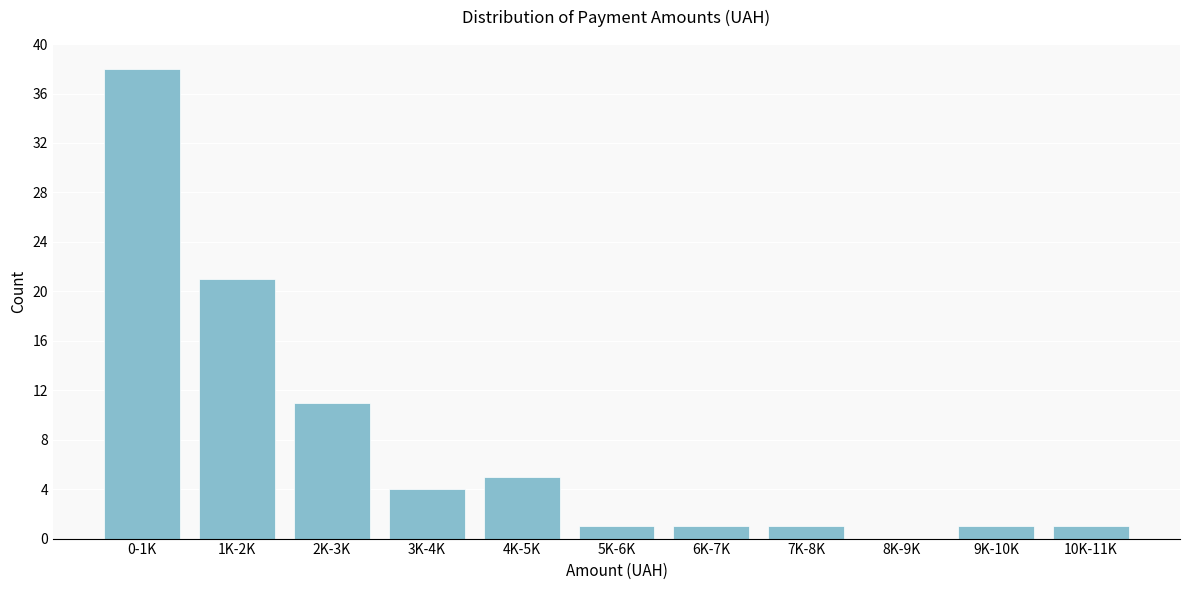

Reading right to left, what are all the values shown in this chart?

10K-11K=1	9K-10K=1	8K-9K=0	7K-8K=1	6K-7K=1	5K-6K=1	4K-5K=5	3K-4K=4	2K-3K=11	1K-2K=21	0-1K=38